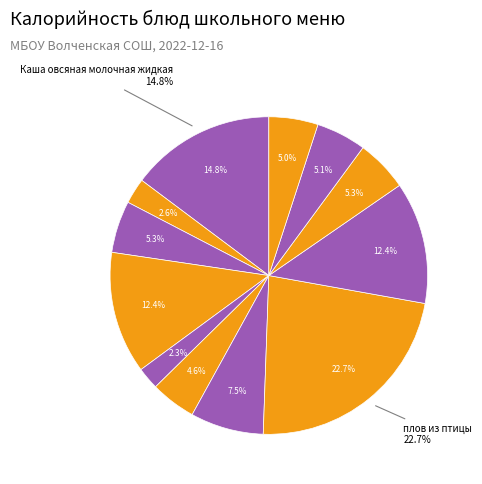

To the nearest percent, what is the average slice percentage?

8%